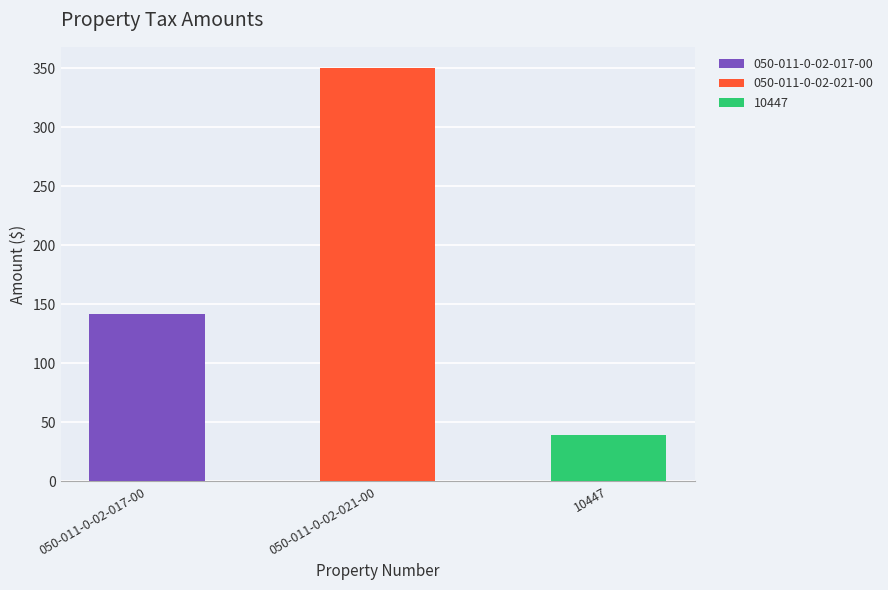

Between 050-011-0-02-017-00 and 10447, which is larger?

050-011-0-02-017-00